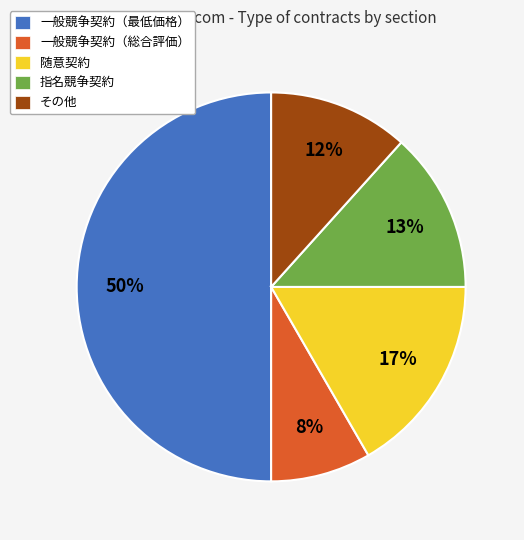

Does 一般競争契約（総合評価） represent more than half of the total?

No